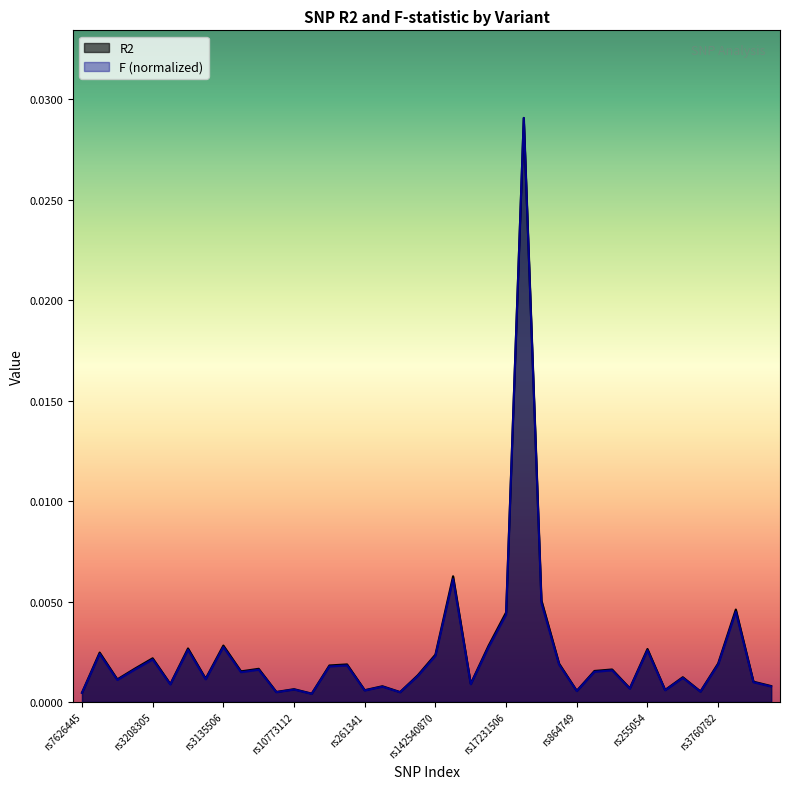

True or false: R2 has a value of 0.0 at rs145859971.

False